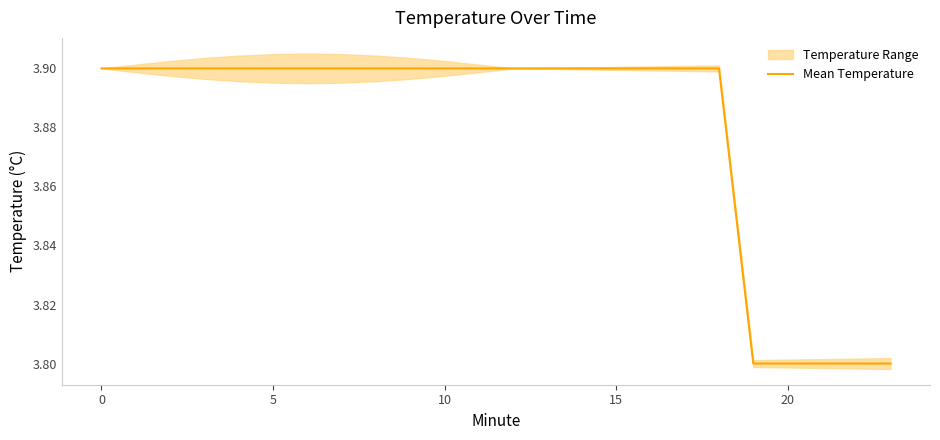

At which category does the chart reach its minimum across all series?

19